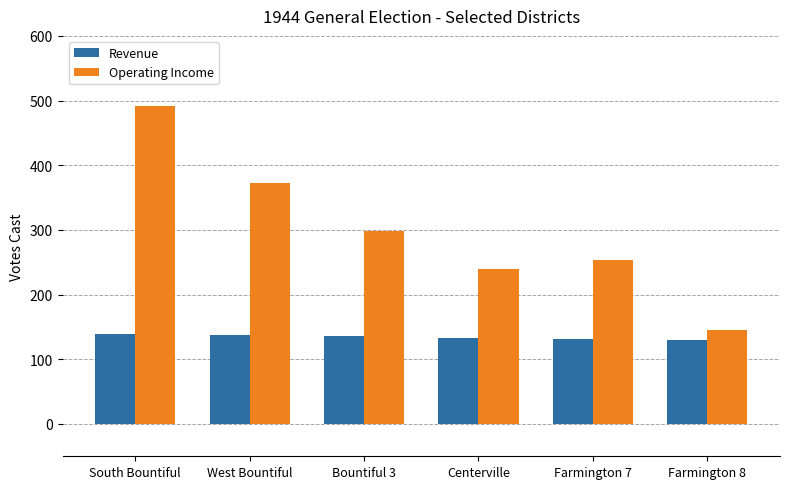

What is the difference between the Revenue values at Farmington 8 and Centerville?

3